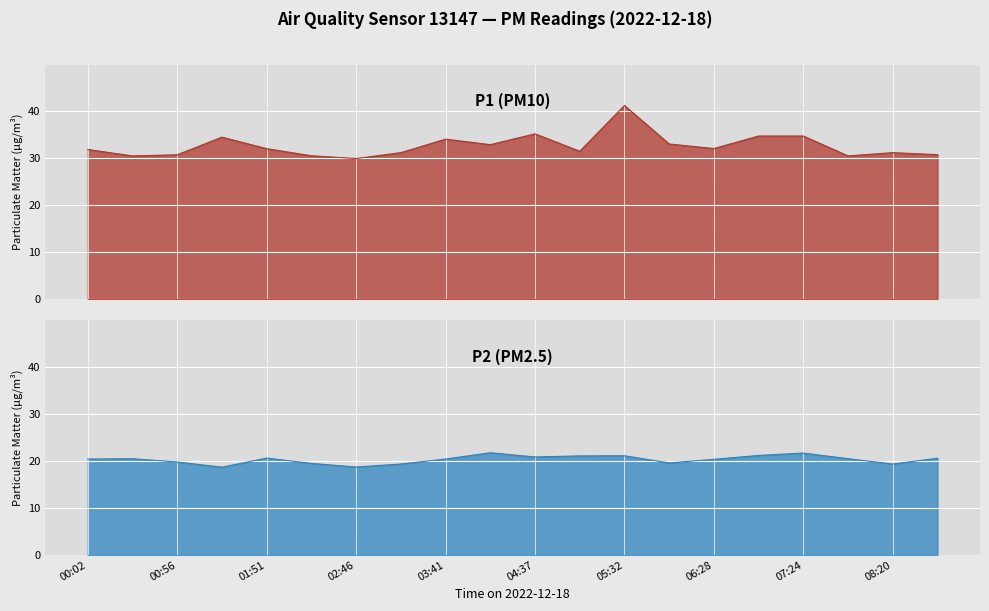

Is the value of P1 line at 16 greater than the value of P2 line at 00:56?

Yes